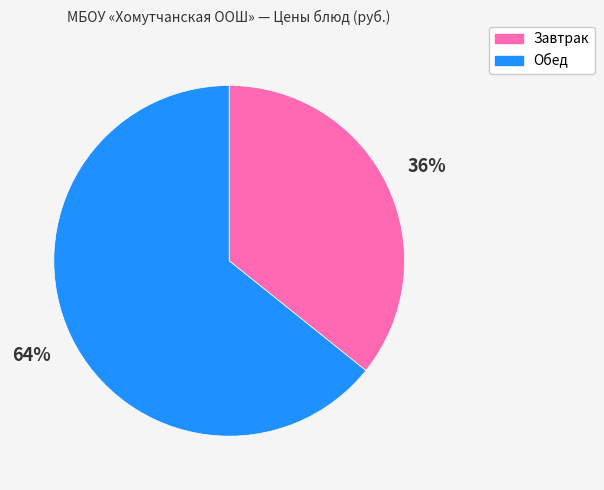

Count the number of slices in the pie.

2